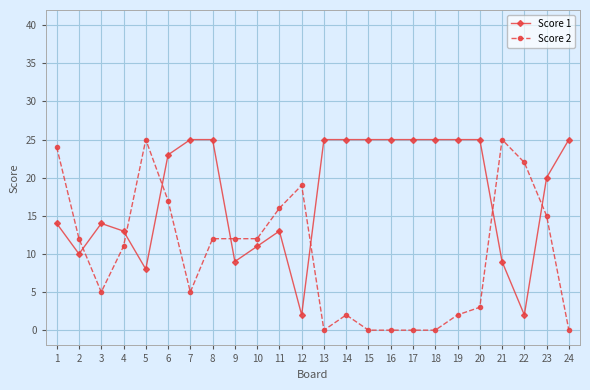

List the series in order of their overall mean, lowest first.

Score 2, Score 1